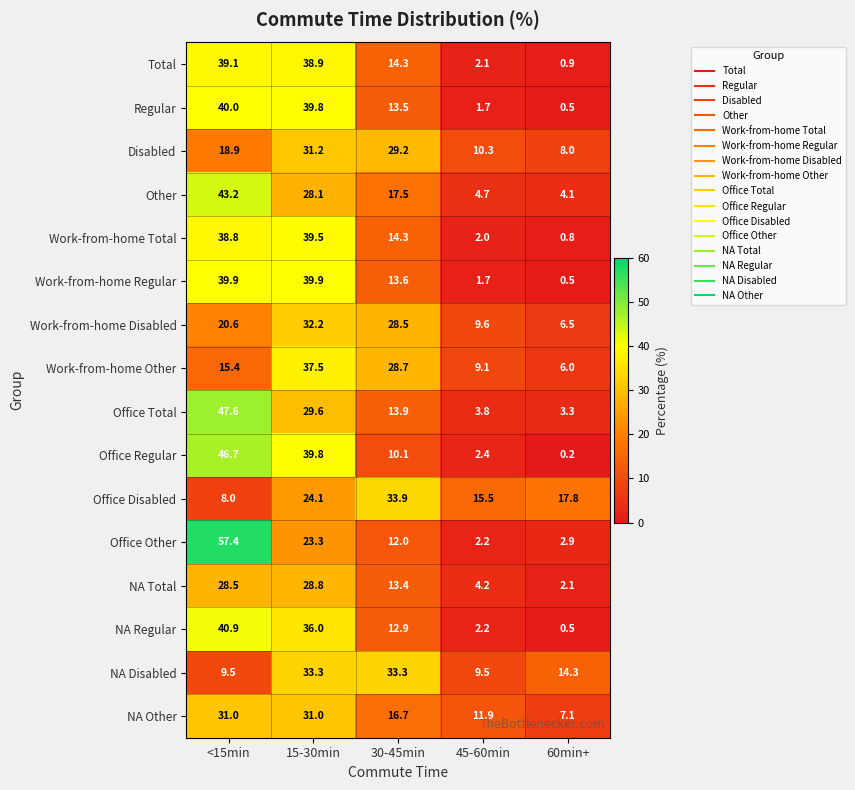

At <15min, list the series in order from smallest to largest.

Office Disabled, NA Disabled, Work-from-home Other, Disabled, Work-from-home Disabled, NA Total, NA Other, Work-from-home Total, Total, Work-from-home Regular, Regular, NA Regular, Other, Office Regular, Office Total, Office Other